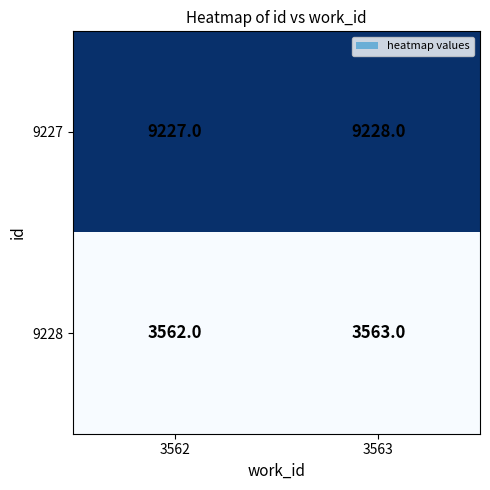

Is it true that 9227 equals 2096 at 3563?

False